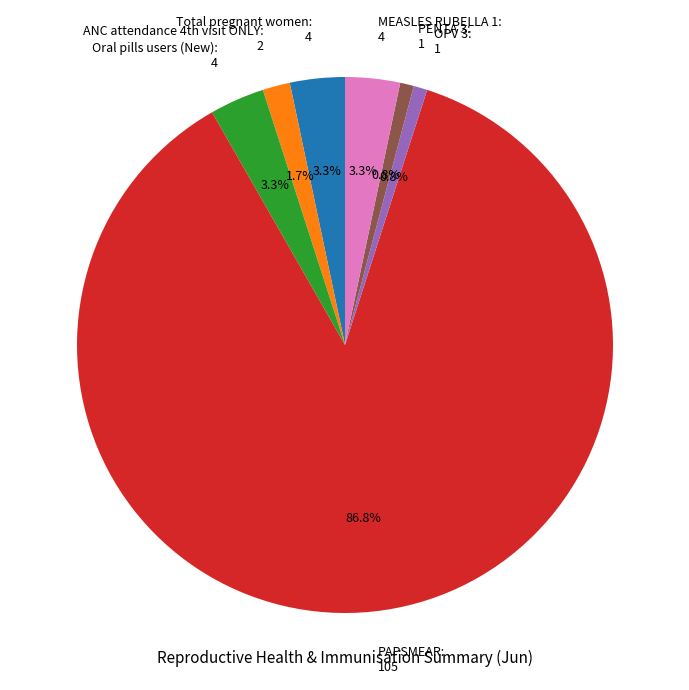

To the nearest percent, what percentage of the pie is PENTA 3?

1%